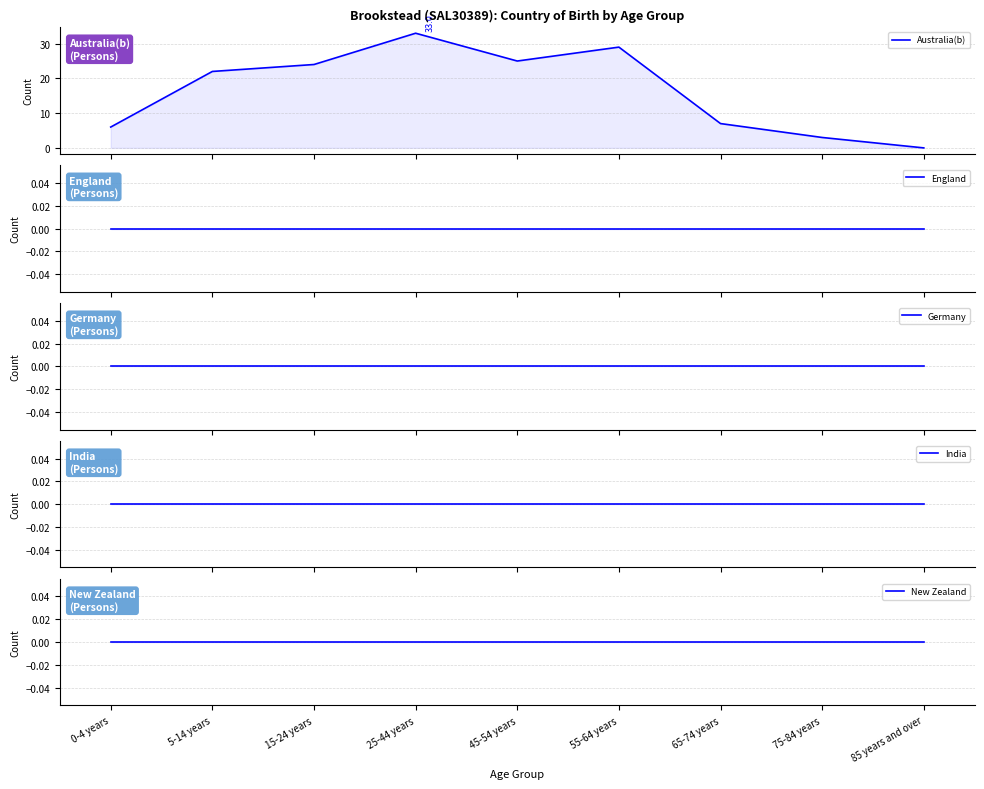

Is the value of New Zealand at 65-74 years greater than the value of Australia(b) at 25-44 years?

No